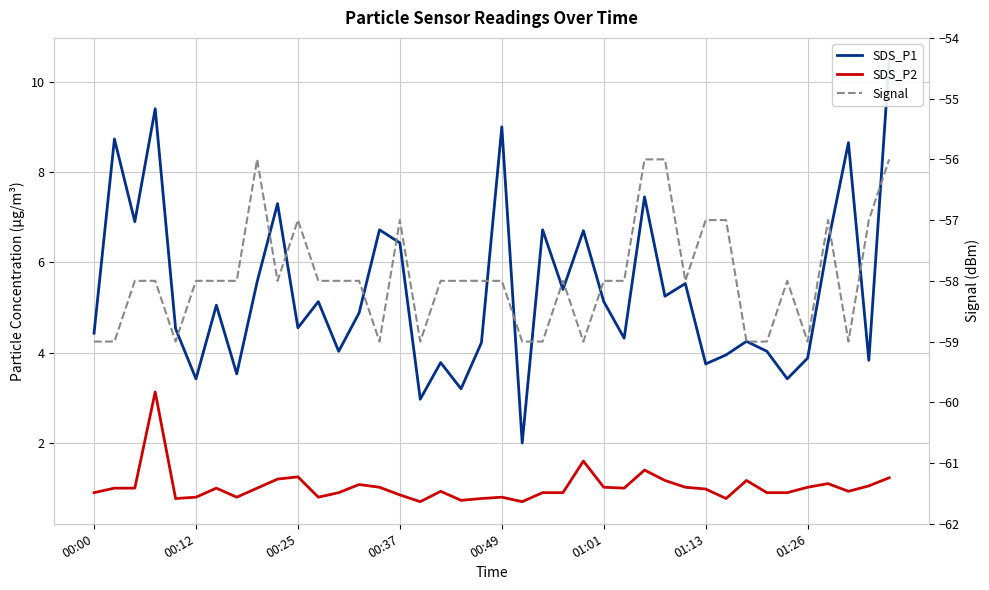

The SDS_P2 series shows 1.6 at 24. True or false?

True